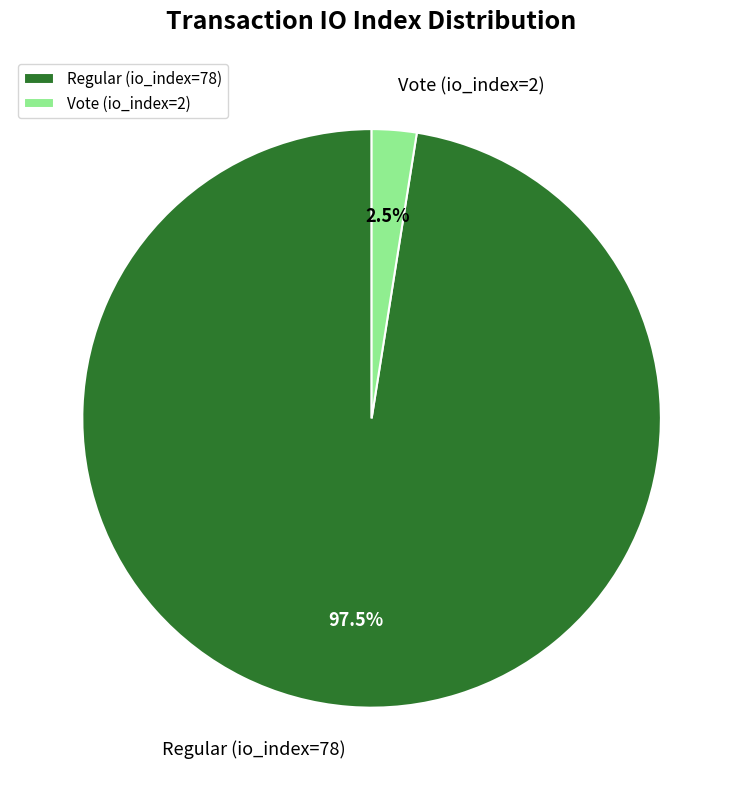

Rank the categories by value from lowest to highest.

Vote (io_index=2), Regular (io_index=78)